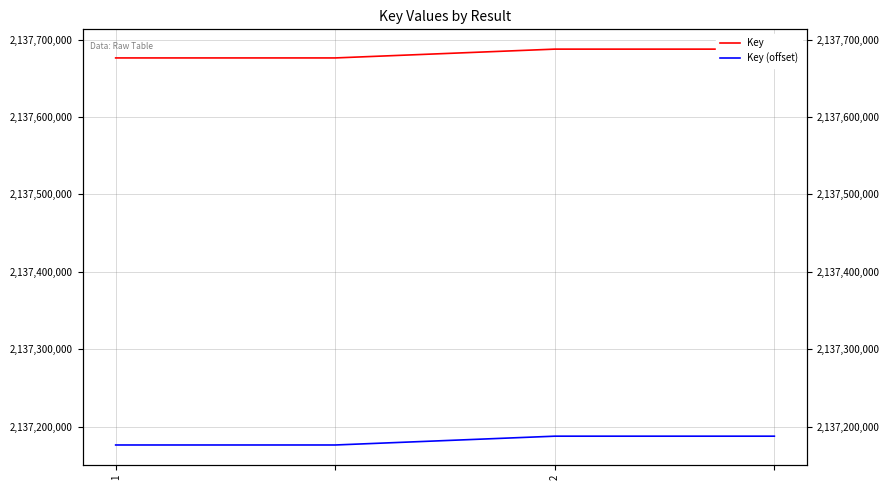

Which label corresponds to the smallest value in the chart?

1